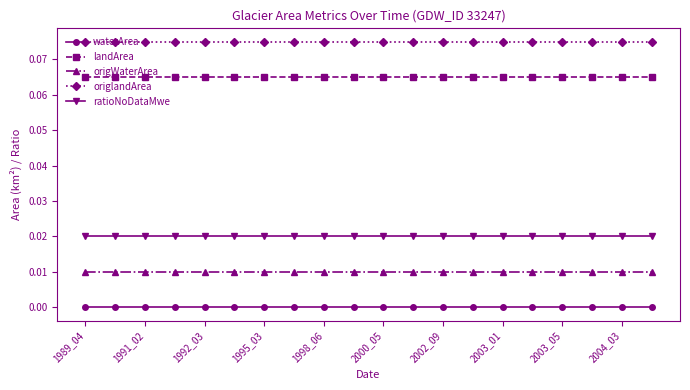

Which series has the largest total across all categories?

origlandArea